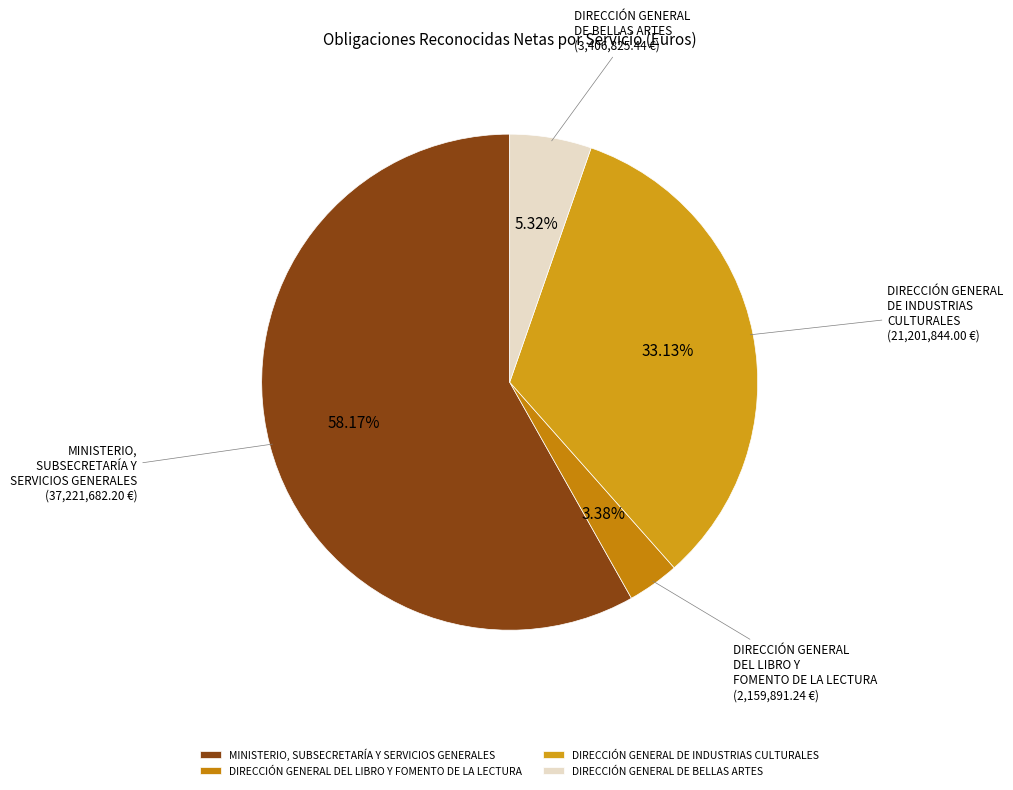

What percentage is the DIRECCIÓN GENERAL DE INDUSTRIAS CULTURALES slice, to the nearest percent?

33%